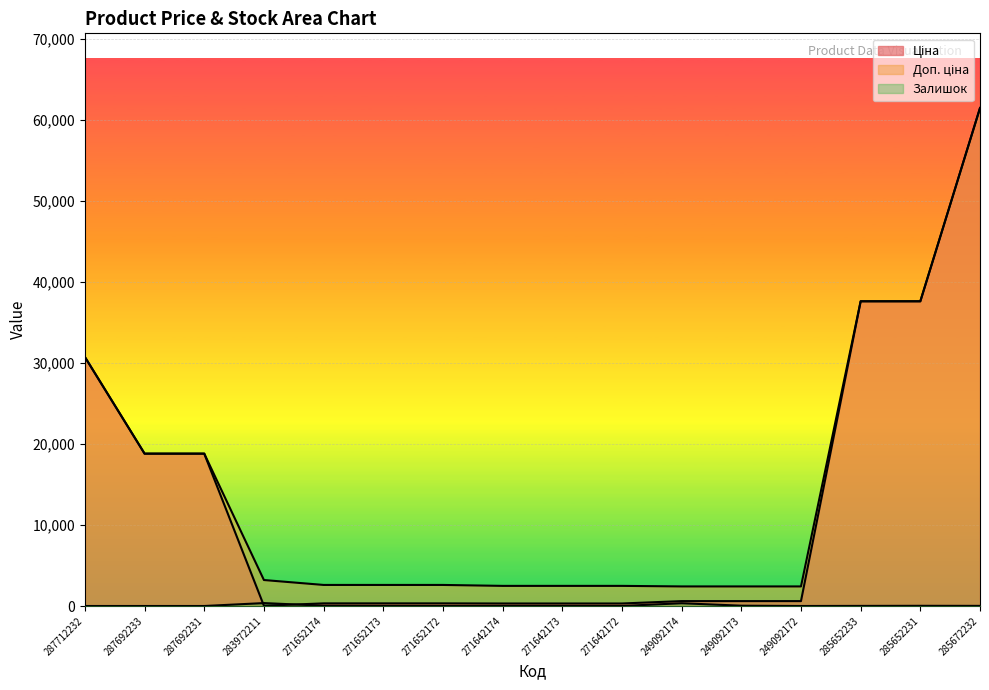

How many lines are shown in the chart?

3